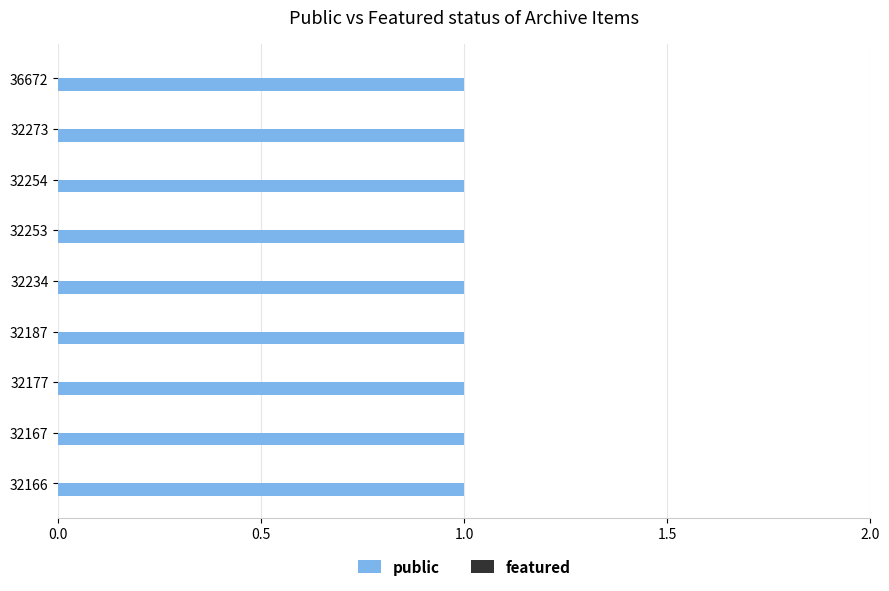

Where is public nearest to the value 1?

32166